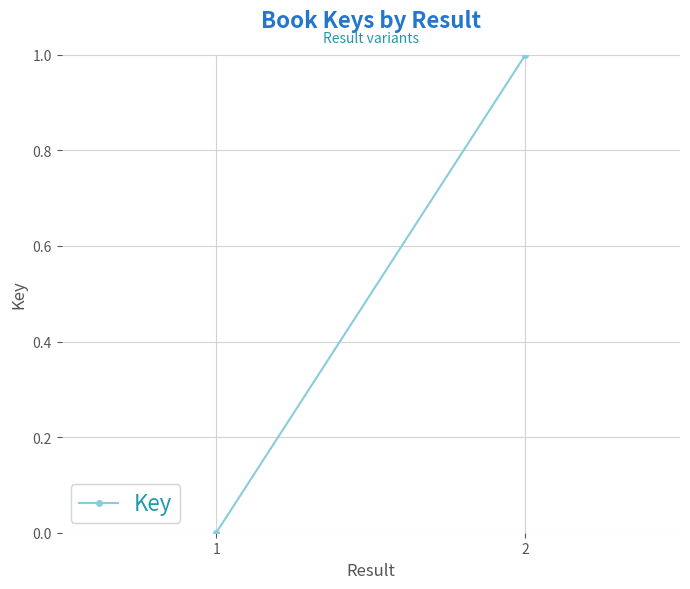

Which category has the lowest value across all series?

1